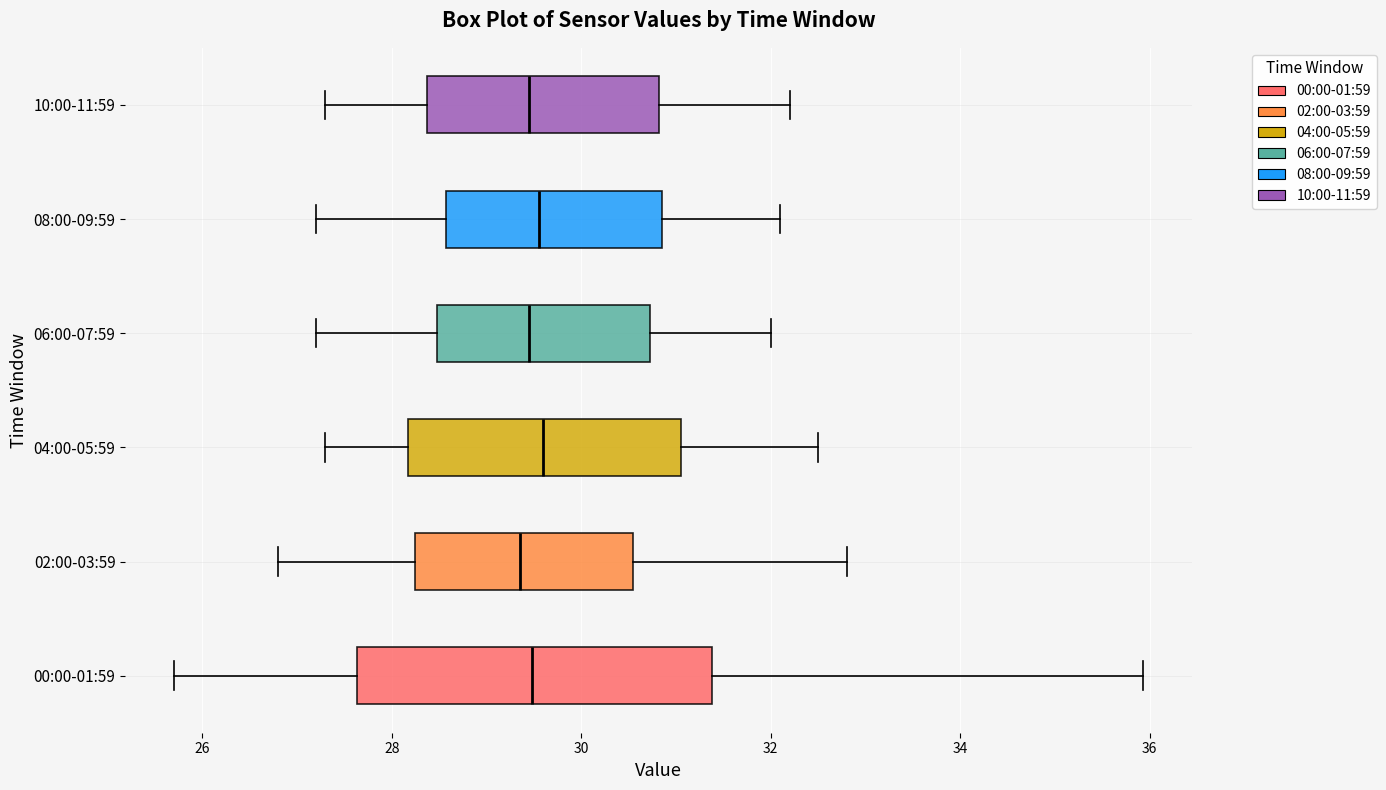

Reading bottom to top, transcribe this box plot: for each box, give where its median line is, the range the box spans, and where its two whiskers end, as read against the x-axis. The values are not printed on the chart, so give them approximately, as read against the axis.

00:00-01:59: median 29.4, box 27.6 to 31.4, whiskers 25.8 to 36.0
02:00-03:59: median 29.4, box 28.2 to 30.6, whiskers 26.8 to 32.8
04:00-05:59: median 29.6, box 28.2 to 31.0, whiskers 27.4 to 32.6
06:00-07:59: median 29.4, box 28.4 to 30.8, whiskers 27.2 to 32.0
08:00-09:59: median 29.6, box 28.6 to 30.8, whiskers 27.2 to 32.2
10:00-11:59: median 29.4, box 28.4 to 30.8, whiskers 27.4 to 32.2